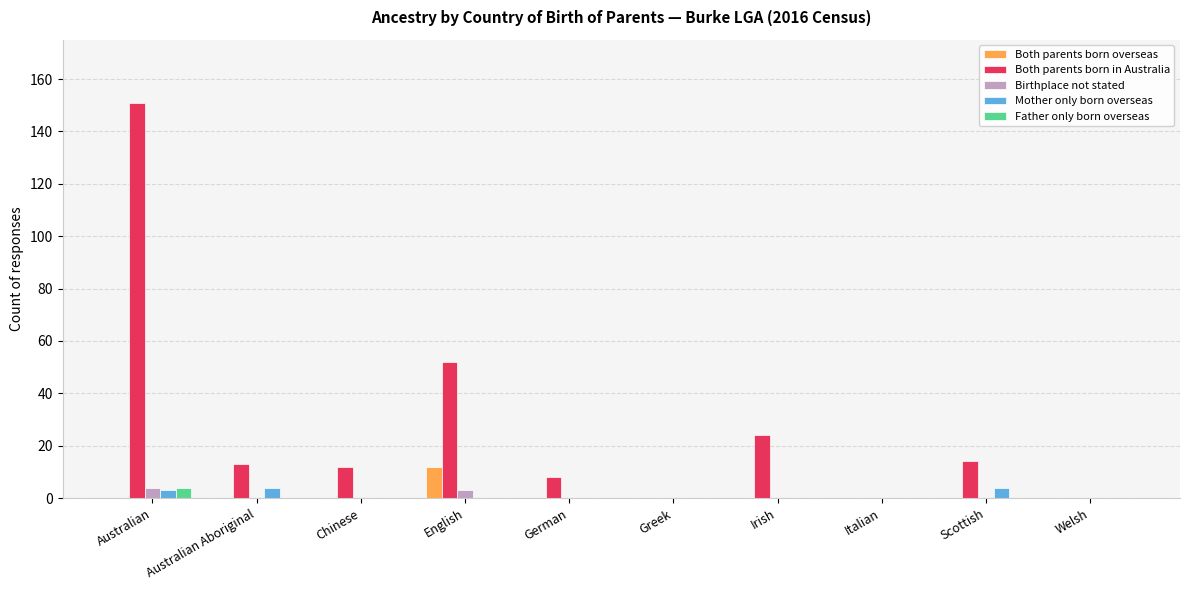

What is the spread (max minus min) of values at German?

8